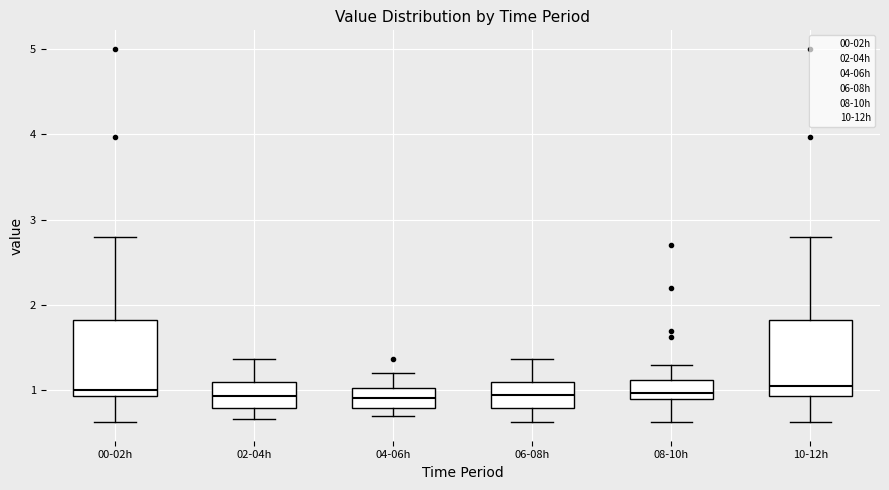

Where does the upper whisker of the box for 06-08h end on the y-axis? The values are not printed on the chart, so give them approximately, as read against the axis.

1.4